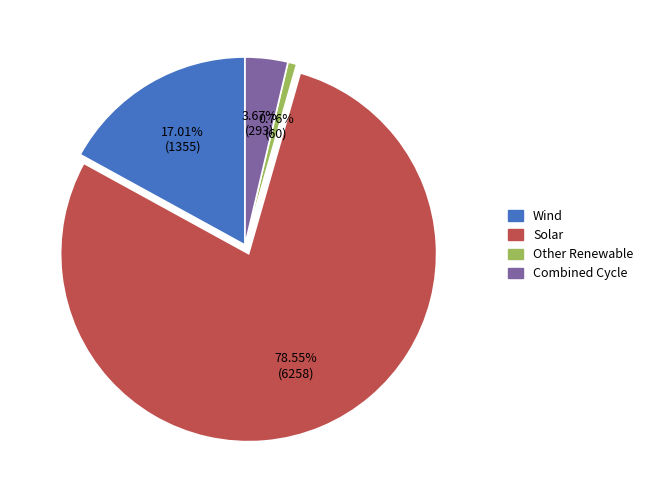

Is it true that Solar is 72% of the pie?

False